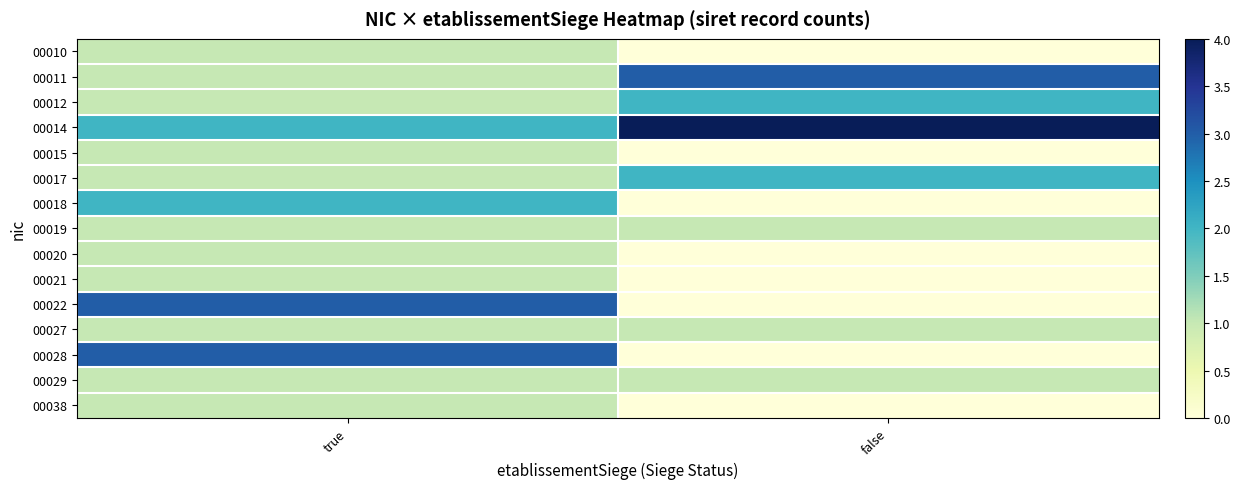

Reading right to left, list all the values displayed in this chart.

00010: false=0	true=1
00011: false=3	true=1
00012: false=2	true=1
00014: false=4	true=2
00015: false=0	true=1
00017: false=2	true=1
00018: false=0	true=2
00019: false=1	true=1
00020: false=0	true=1
00021: false=0	true=1
00022: false=0	true=3
00027: false=1	true=1
00028: false=0	true=3
00029: false=1	true=1
00038: false=0	true=1